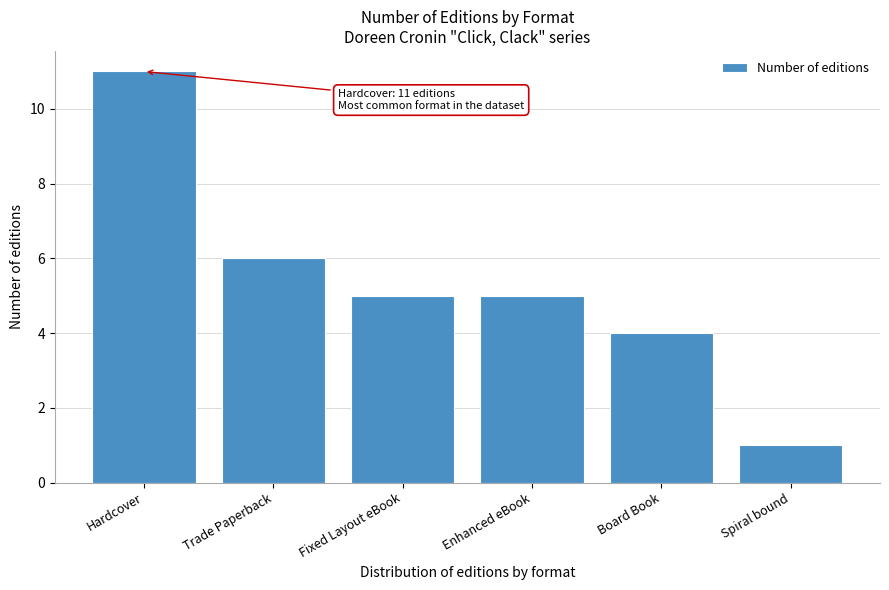

Reading right to left, extract all data points from this chart.

1	4	5	5	6	11